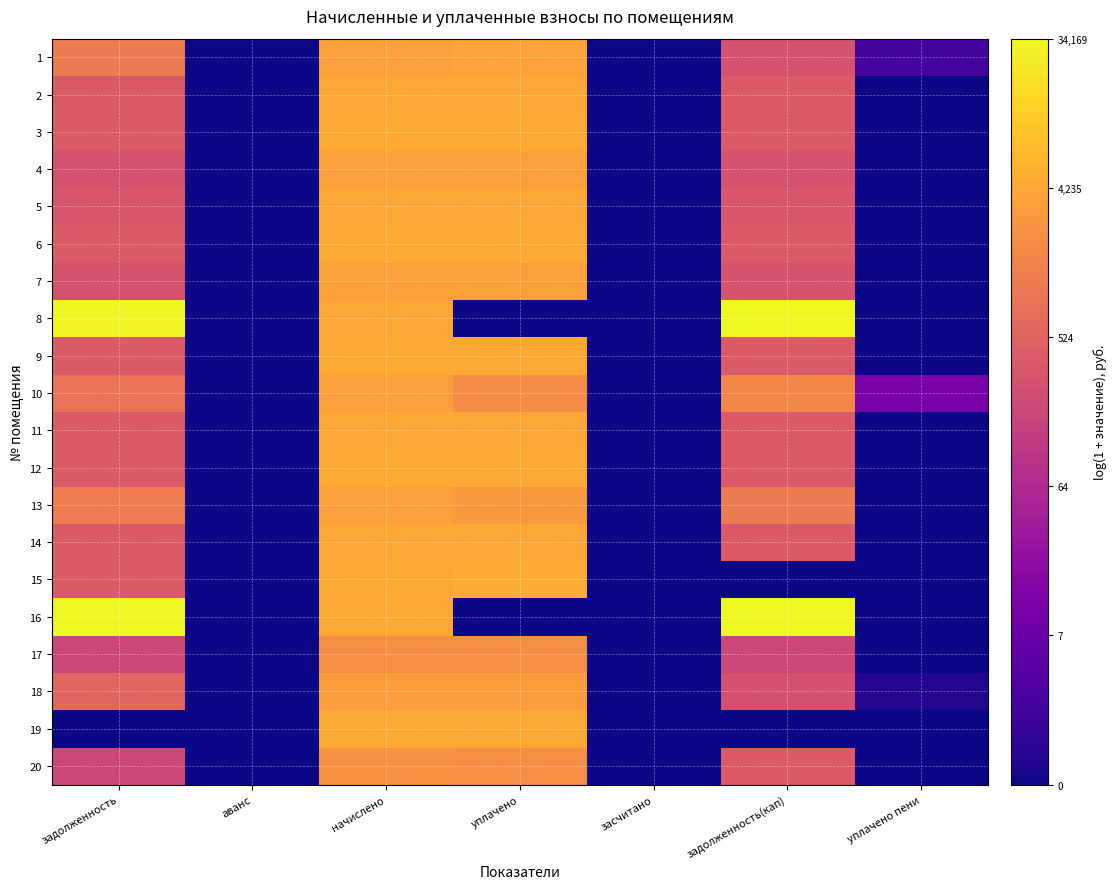

At how many categories does at least one series exceed 10?

2